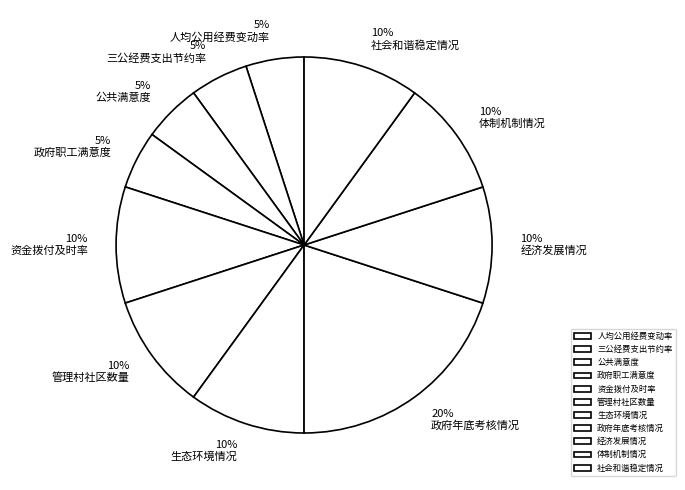

True or false: 经济发展情况 accounts for 18% of the total.

False